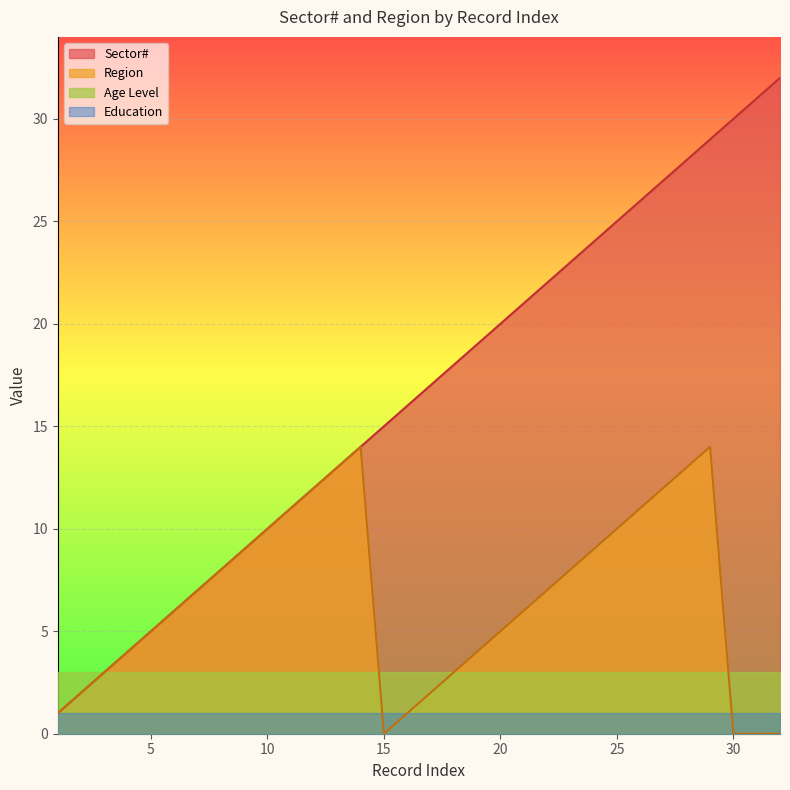

How many lines are shown in the chart?

4